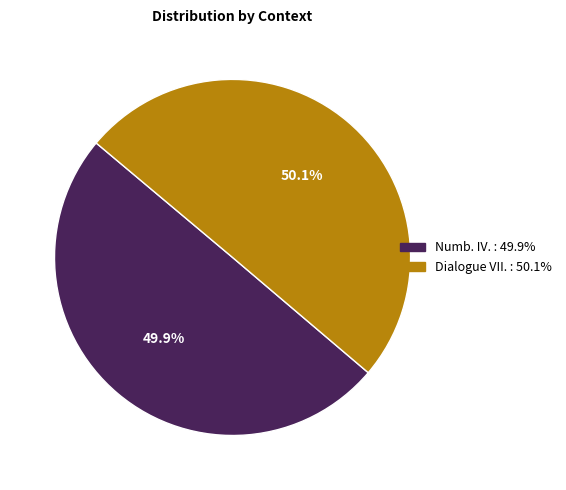

To the nearest percent, what is the combined percentage of Numb. IV. and Dialogue VII.?

100%